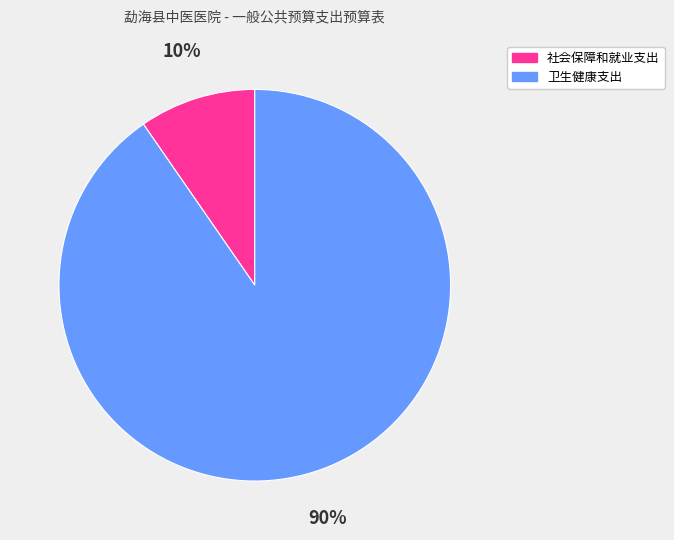

The 社会保障和就业支出 slice represents 10% of the pie. True or false?

True